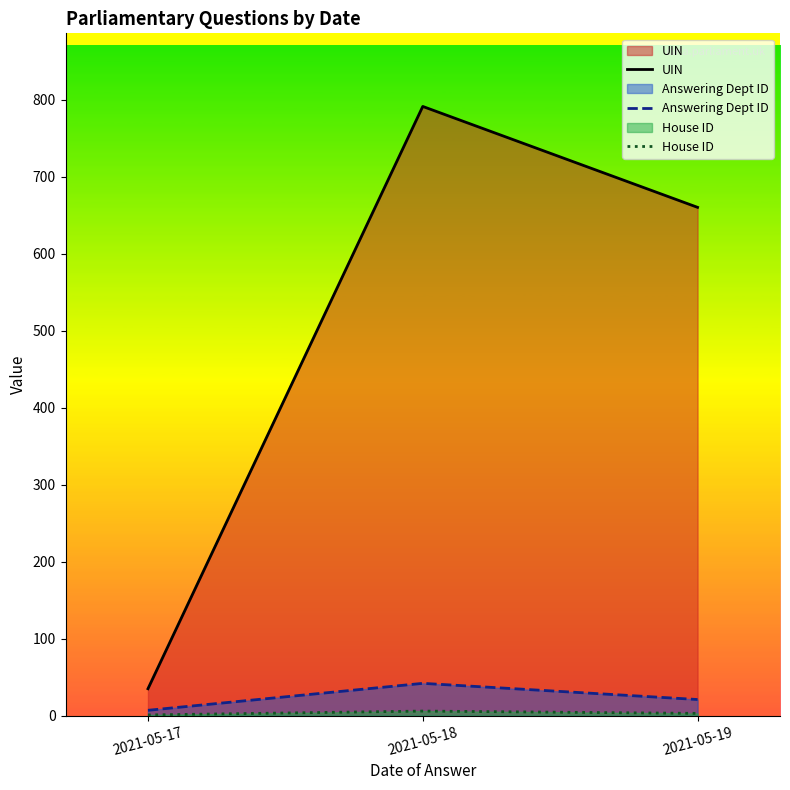

What is the sum of the Answering Dept ID values at 2021-05-19 and 2021-05-17?

28